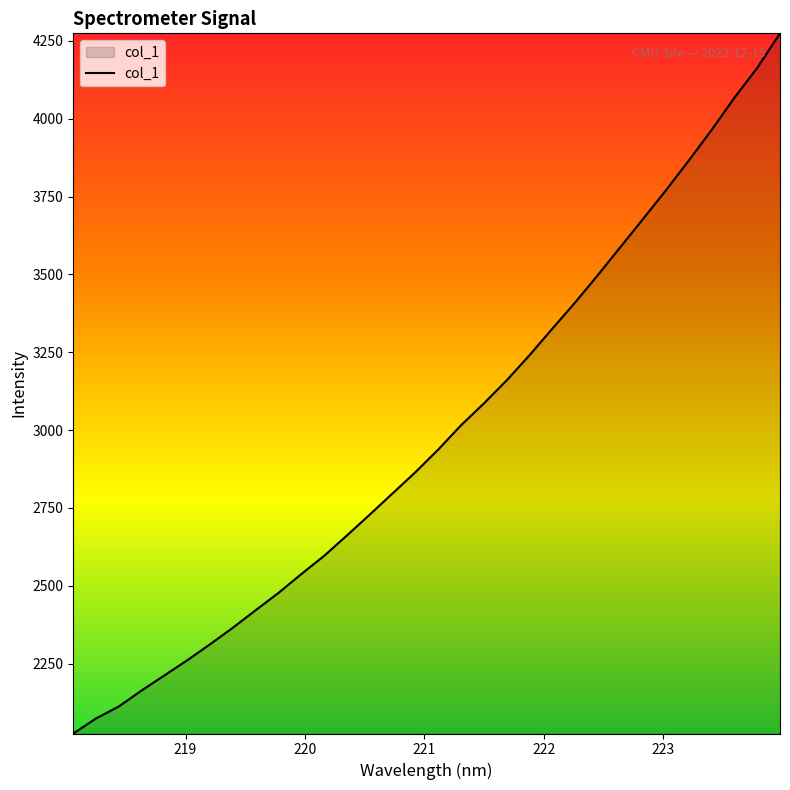

Reading right to left, list all the values displayed in this chart.

4274.5	4163.6	4067.9	3964.5	3866.5	3771.3	3679.6	3588.6	3497.9	3409.6	3325.5	3240.5	3159.9	3085.7	3015.8	2937.8	2865.1	2797.1	2729.0	2662.2	2596.6	2538.1	2477.6	2422.1	2365.8	2312.6	2261.1	2212.4	2164.0	2112.8	2074.0	2025.6